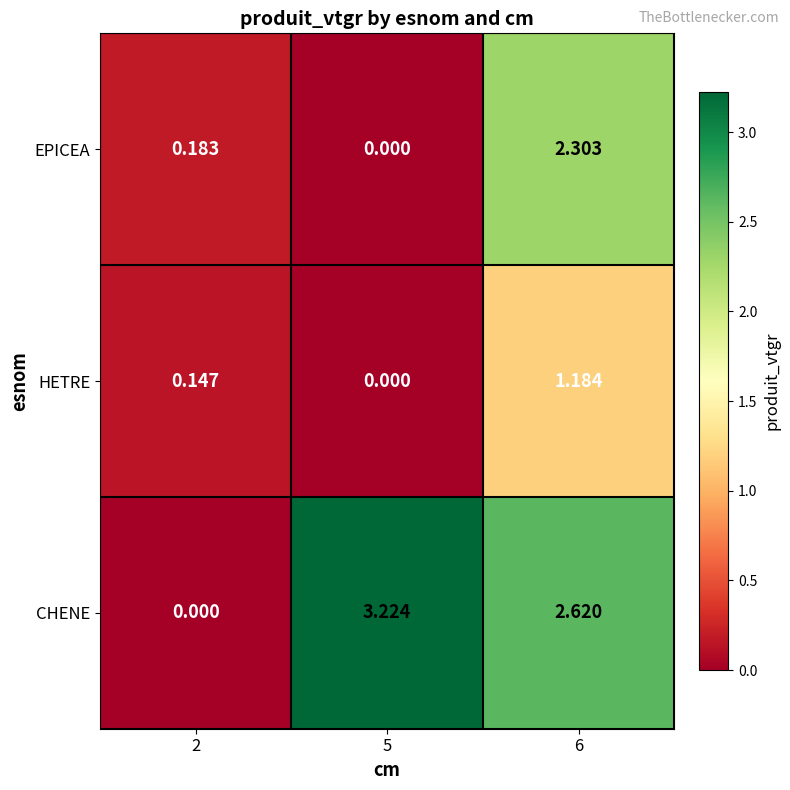

Which series has the widest spread of values?

CHENE